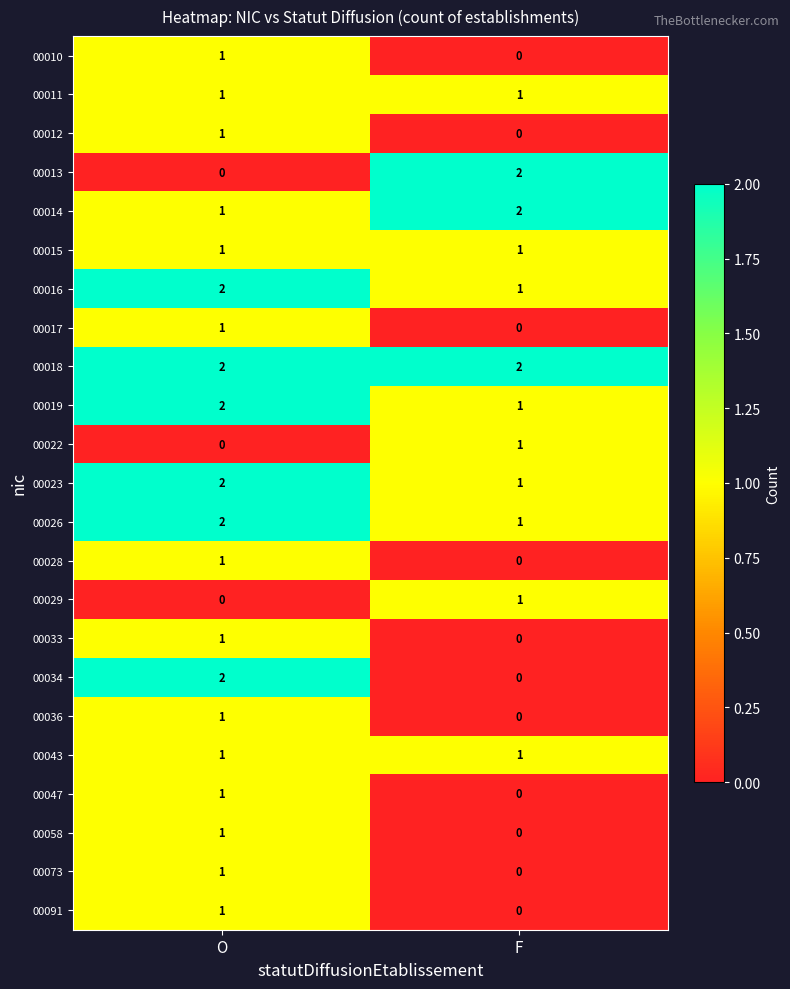

Rank the categories by 00017 value from lowest to highest.

F, O